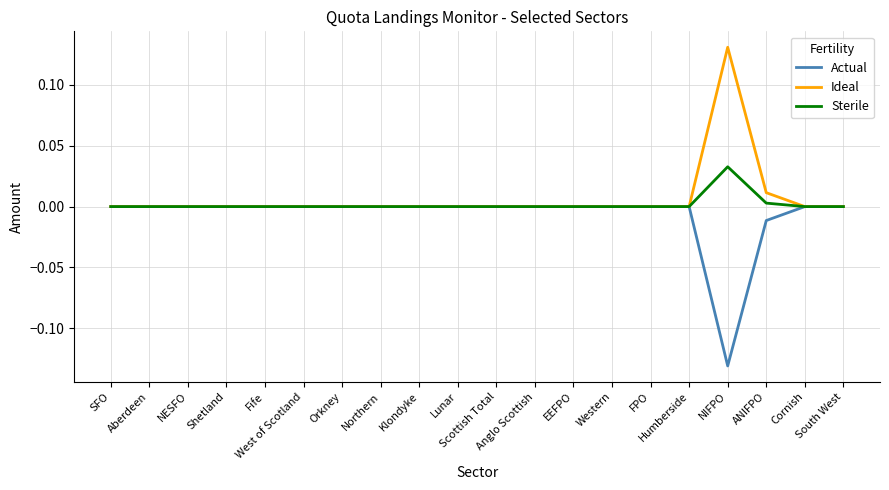

Rank the series by their maximum value, from highest to lowest.

Ideal, Sterile, Actual